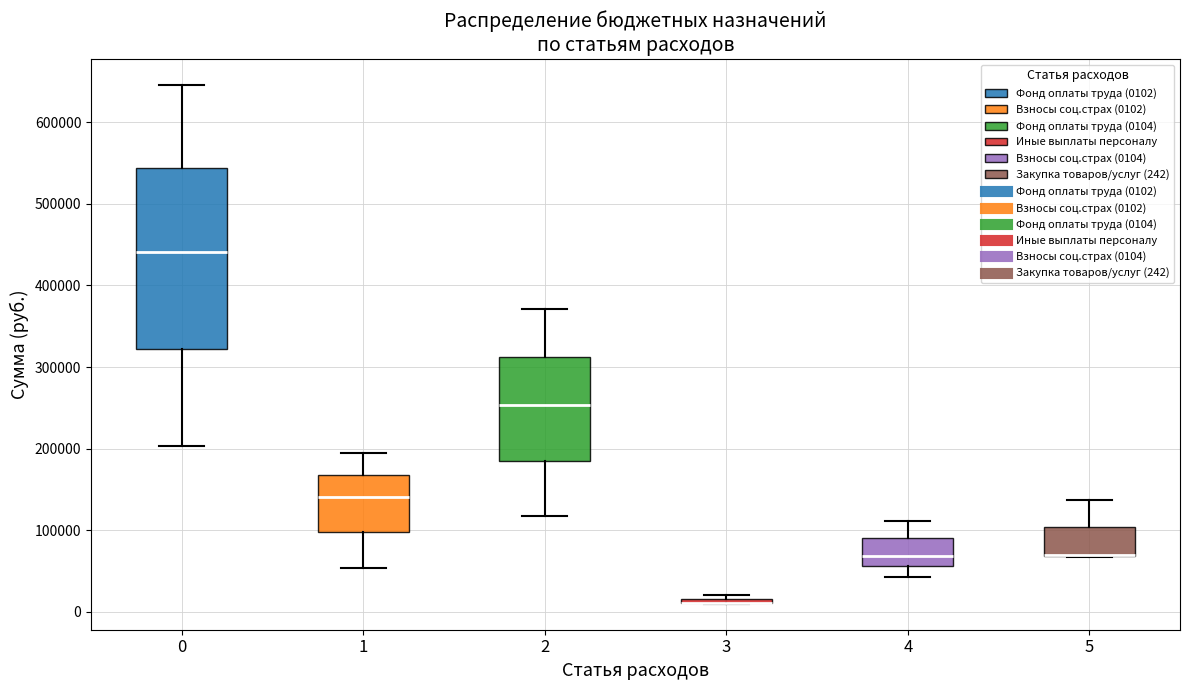

Where is the upper edge of the box at x = 3 on the y-axis? The values are not printed on the chart, so give them approximately, as read against the axis.

20000